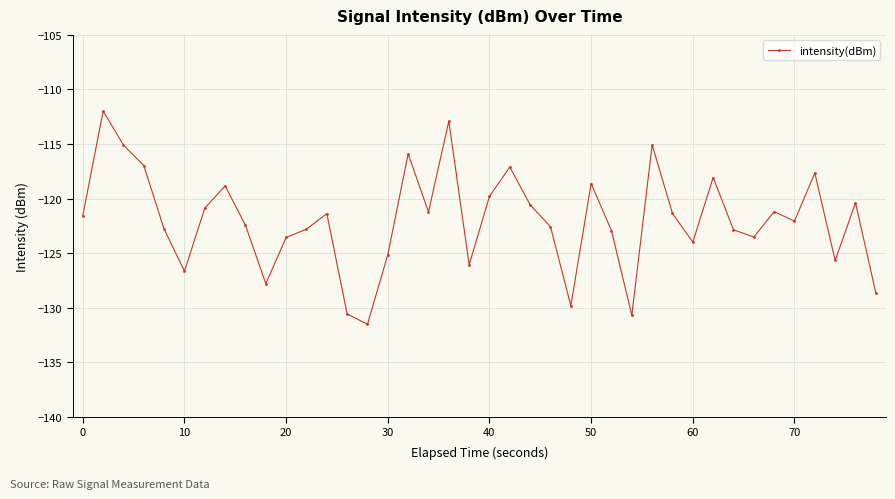

How many interior local peaks (higher than both neighbors) does the data have?

12